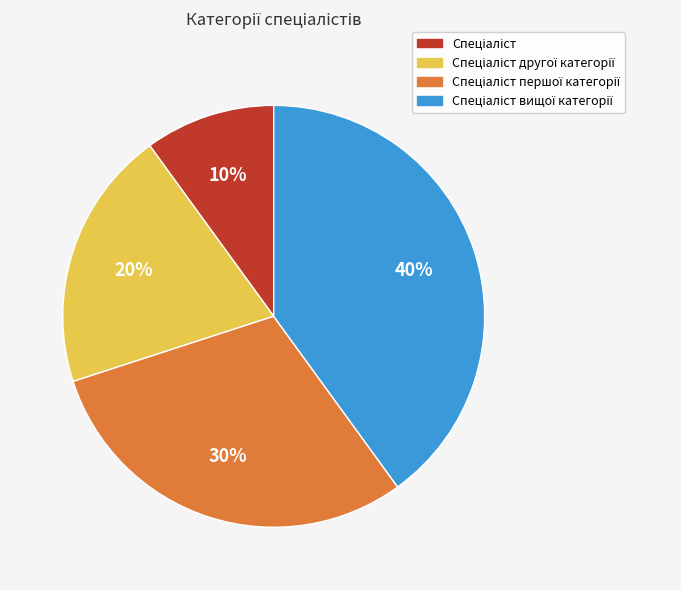

To the nearest percent, what is the average slice percentage?

25%